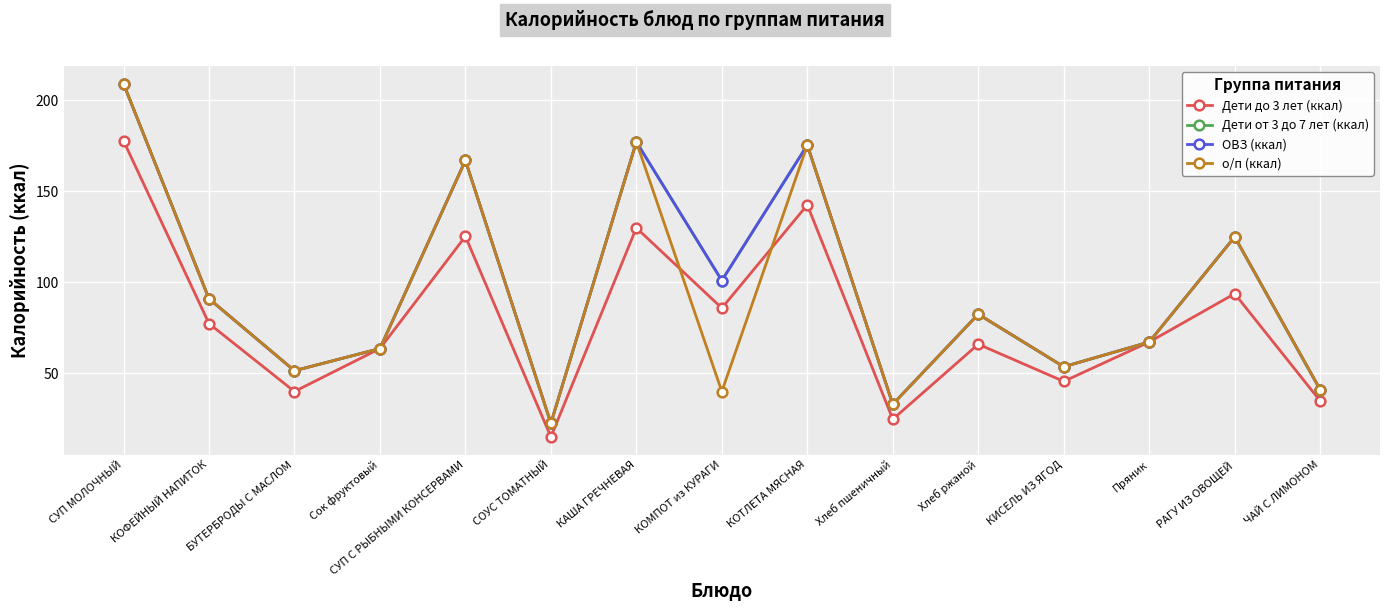

Which category has the lowest value across all series?

СОУС ТОМАТНЫЙ